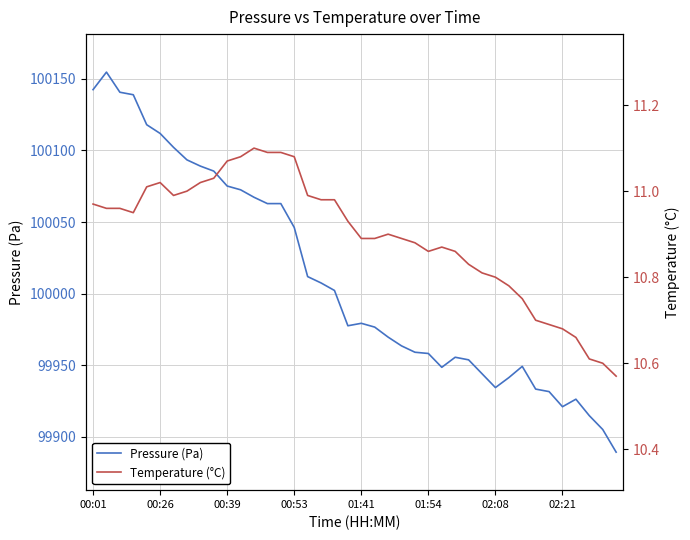

What are all the series names shown in the legend?

Pressure (Pa), Temperature (°C)